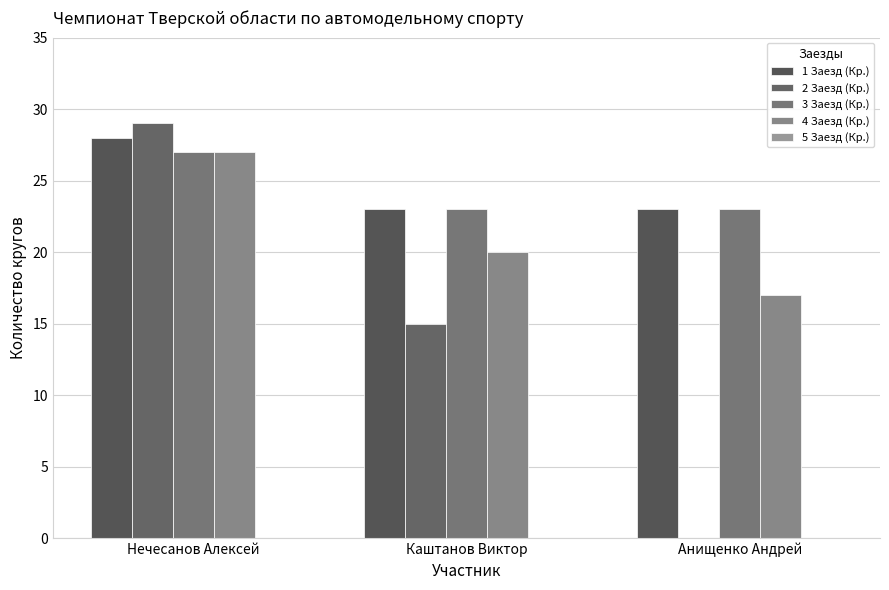

Which label corresponds to the smallest value in the chart?

Анищенко Андрей